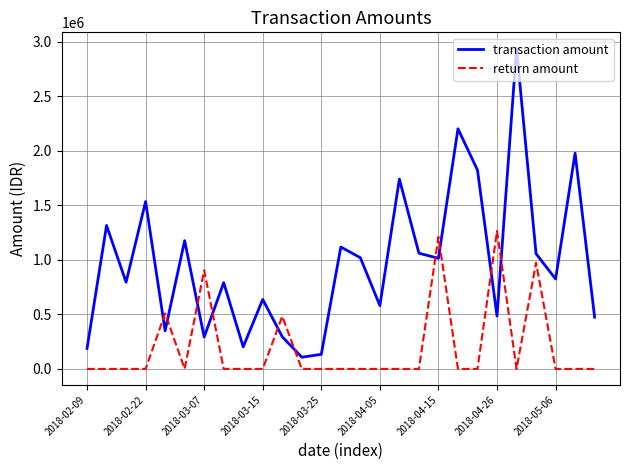

Rank the series by their average value, from lowest to highest.

return amount, transaction amount